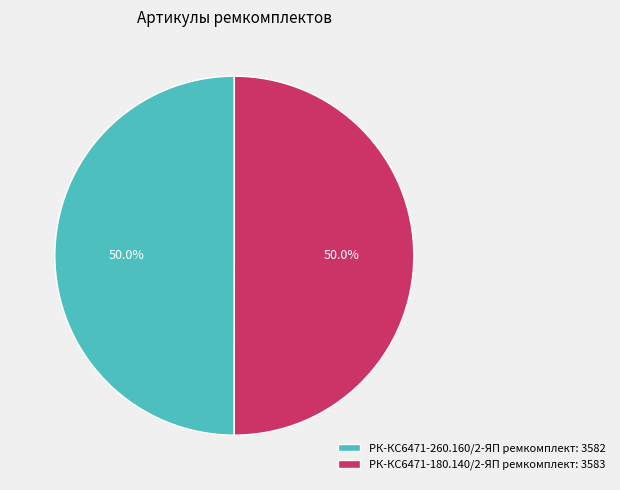

Combined, what portion of the pie is РК-КС6471-260.160/2-ЯП ремкомплект: 3582 and РК-КС6471-180.140/2-ЯП ремкомплект: 3583?

100.0%